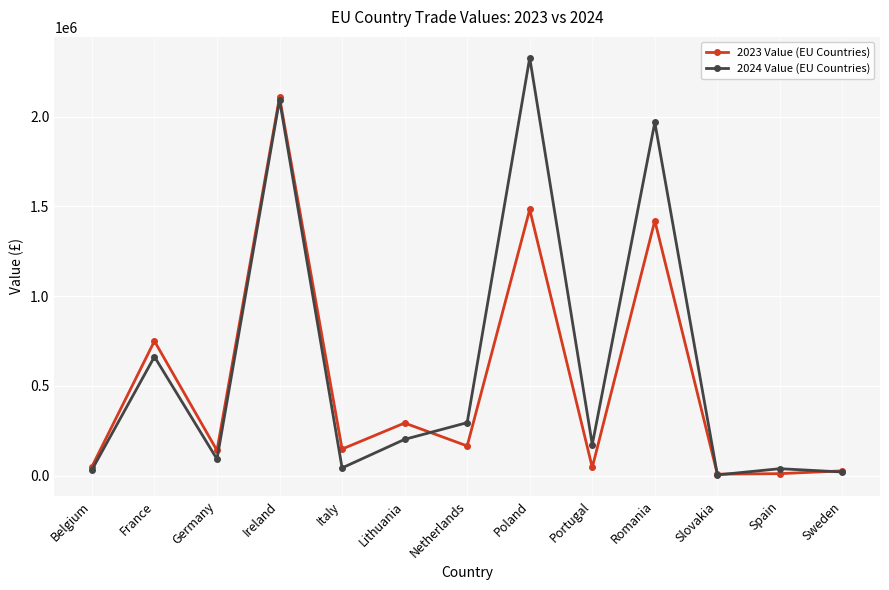

At which category does 2023 Value (EU Countries) reach its first local peak?

France